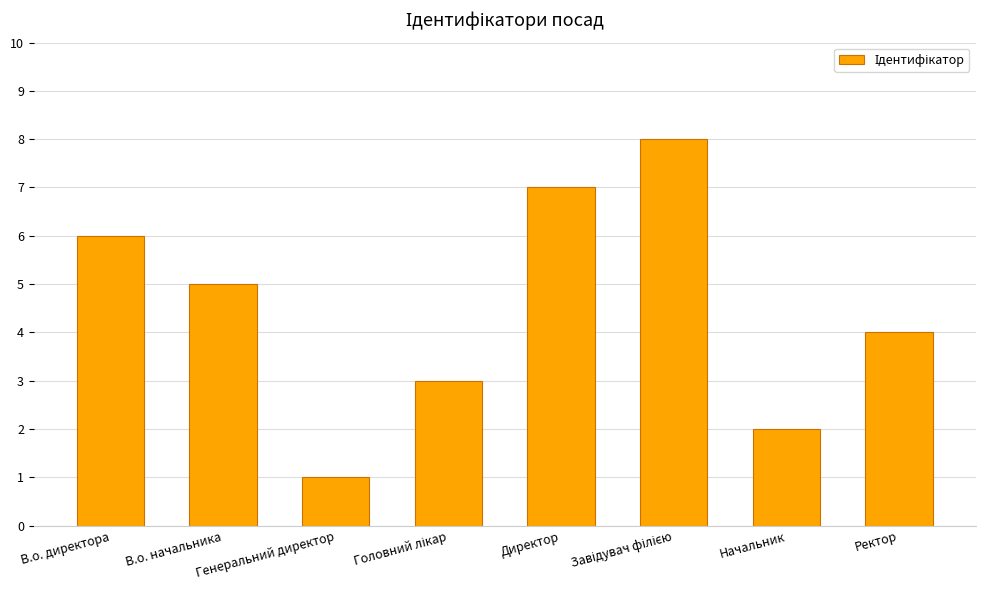

What is the difference between the second highest and second lowest values?

5